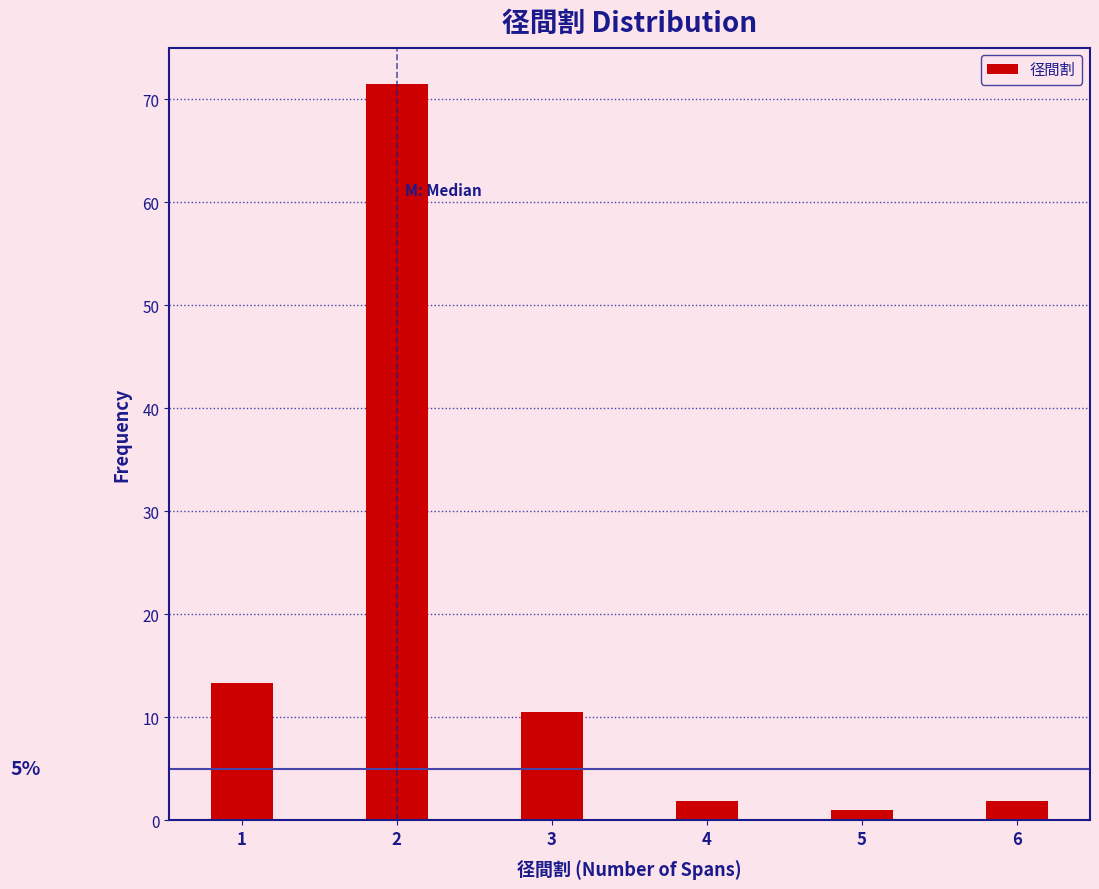

Reading left to right, transcribe all the data shown in this chart.

1=13.3	2=71.4	3=10.5	4=1.9	5=1.0	6=1.9